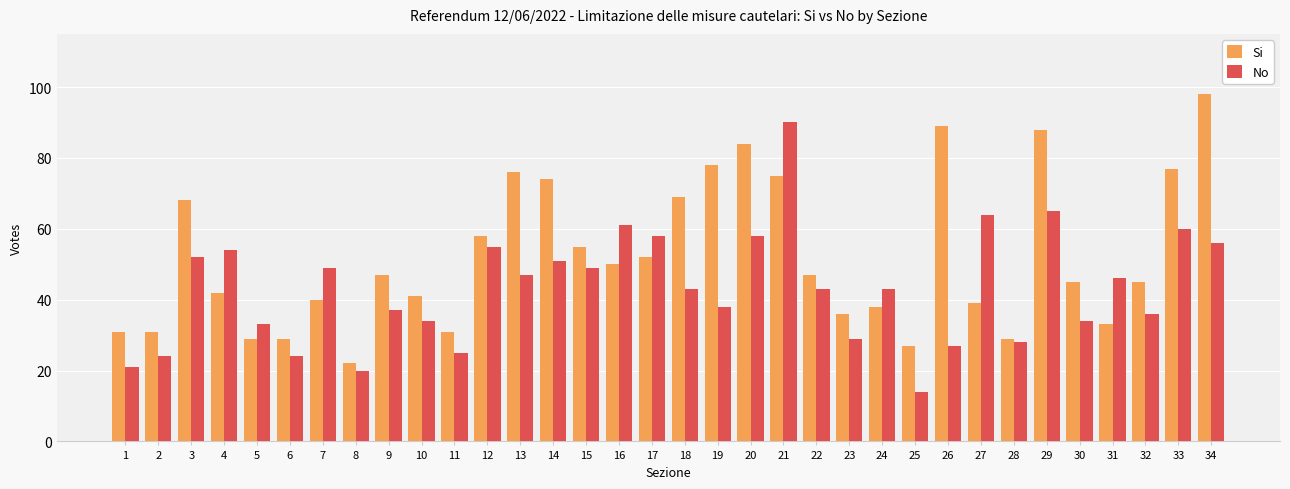

What is the maximum value for No?

90